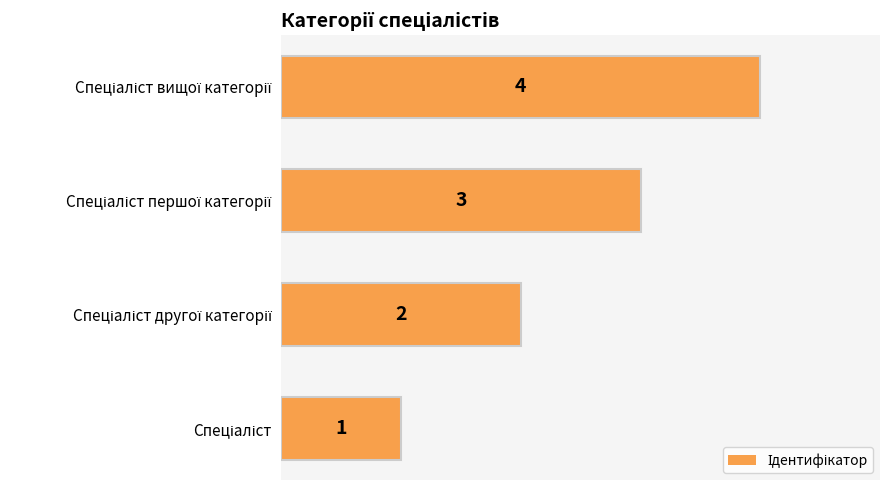

Does the chart contain any negative values?

No